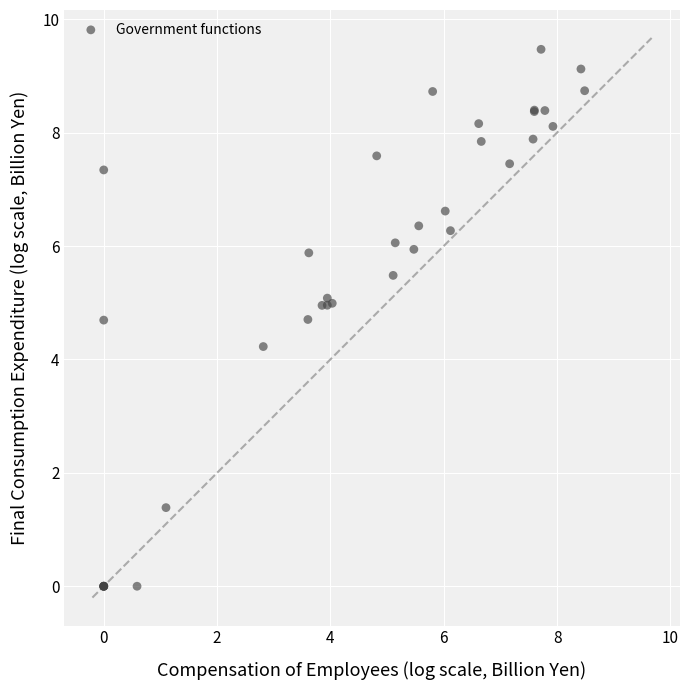

What Y value in the scatter plot is closest to 4?

4.2